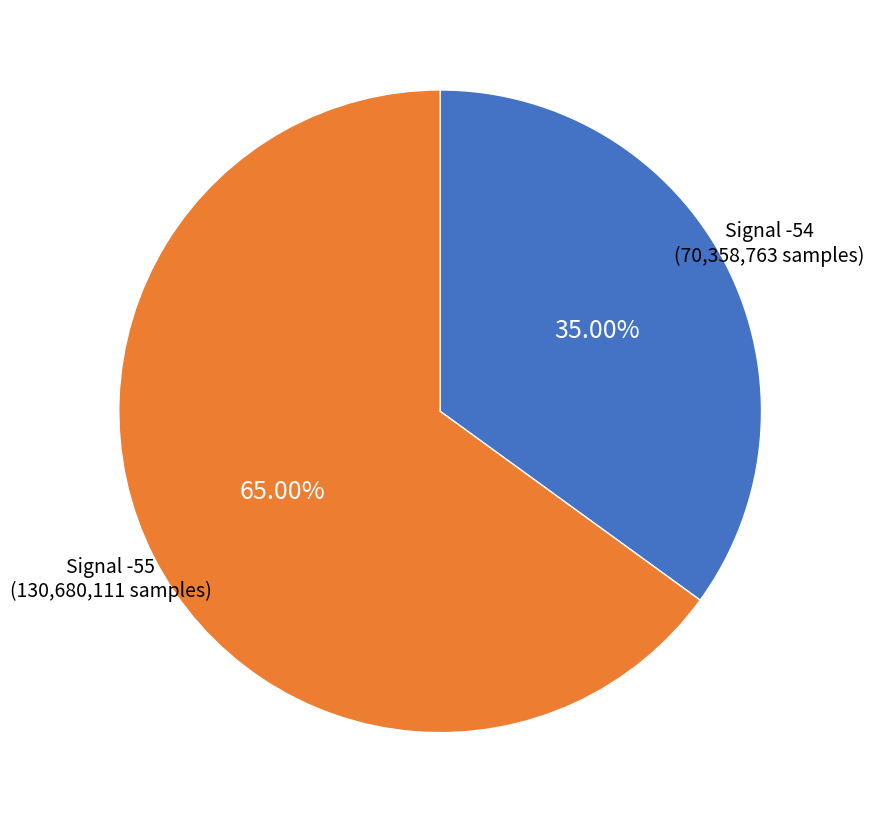

Is there any slice that represents more than half of the pie?

Yes